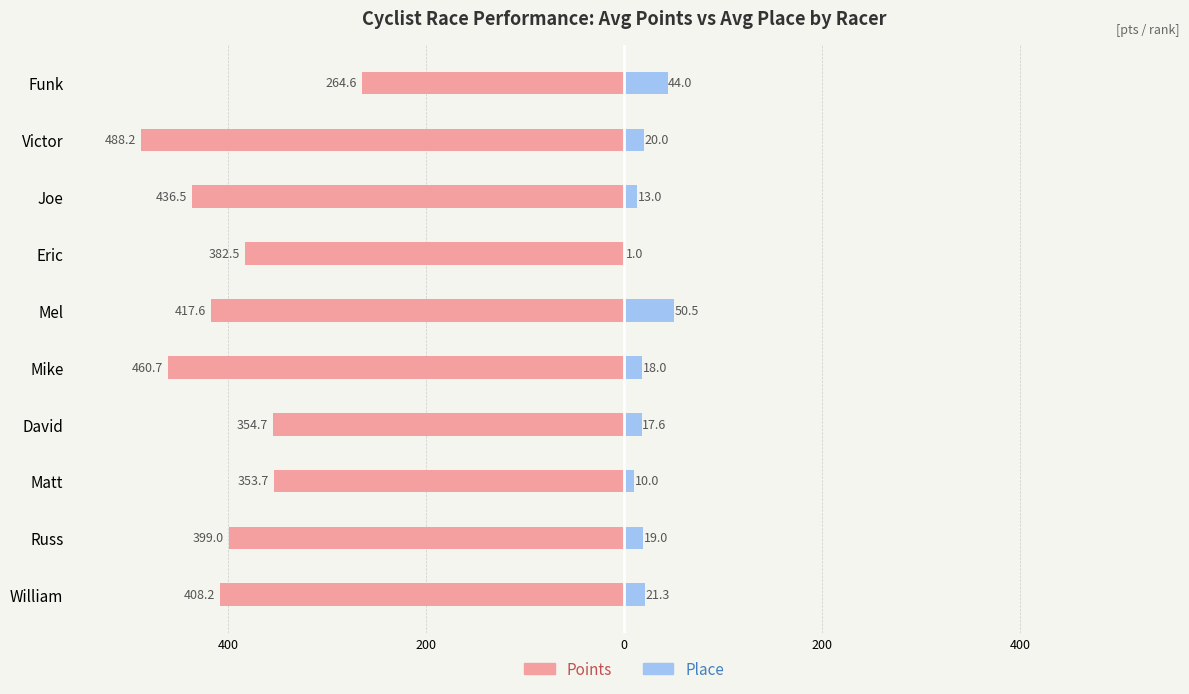

How many bars are there in each group?

2